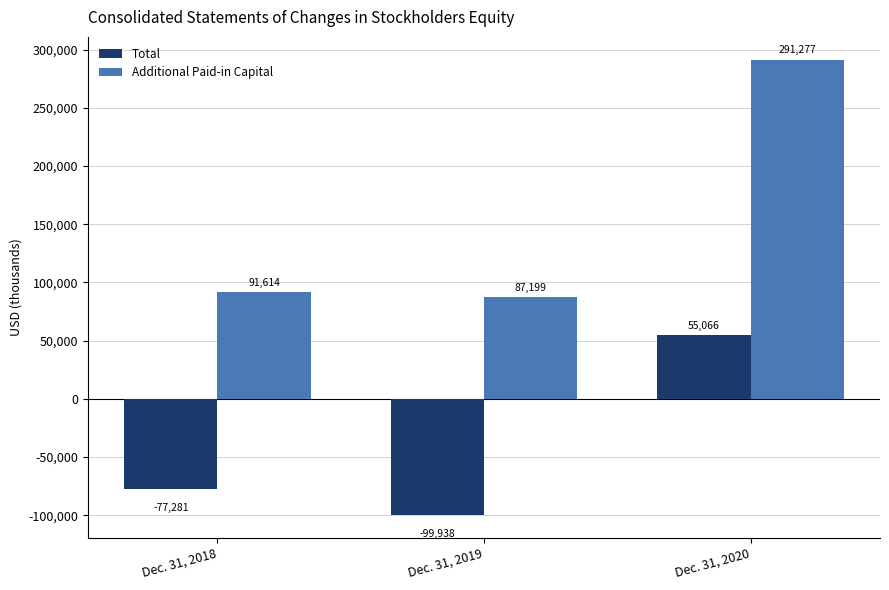

What is the sum of all Additional Paid-in Capital values?

470090